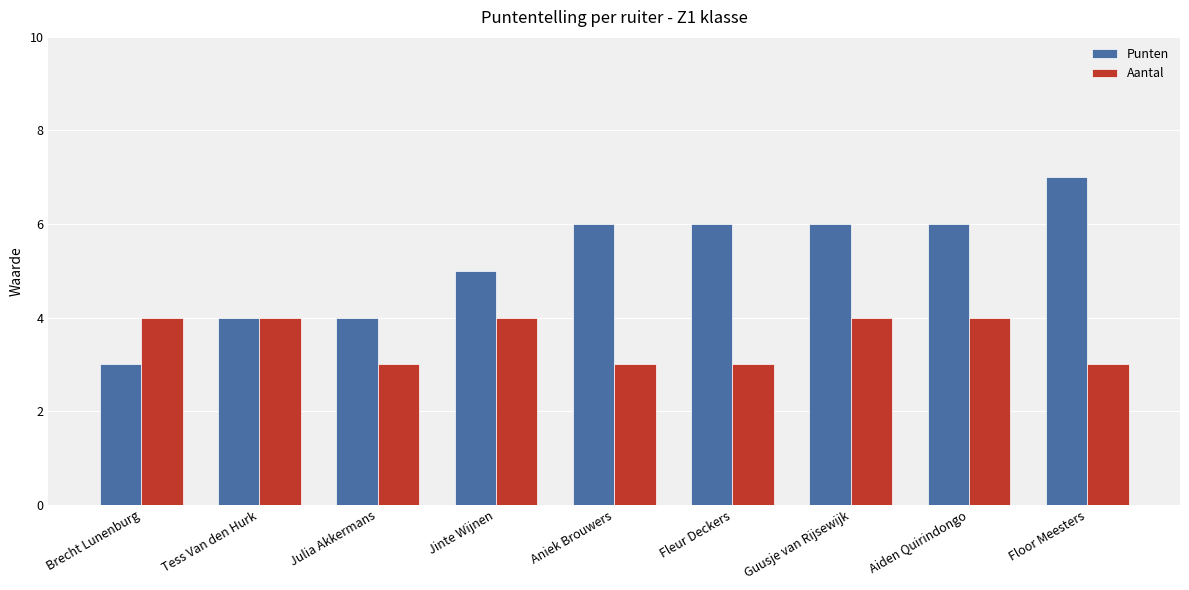

The Aantal series shows 4 at Jinte Wijnen. True or false?

True